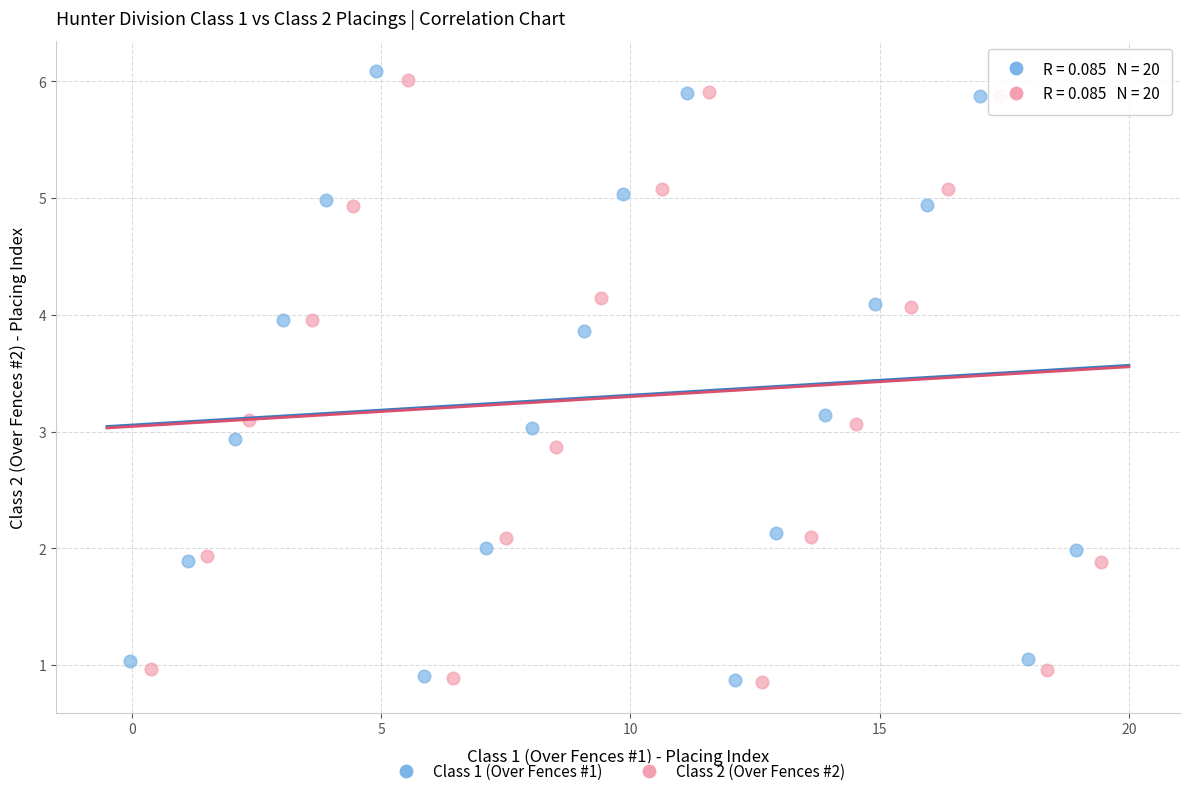

What are all the series names shown in the legend?

Class 1 (Over Fences #1), Class 2 (Over Fences #2)